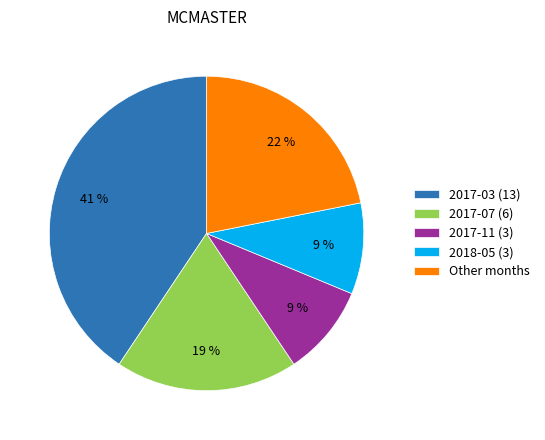

Which category has the biggest portion of the pie?

2017-03 (13)